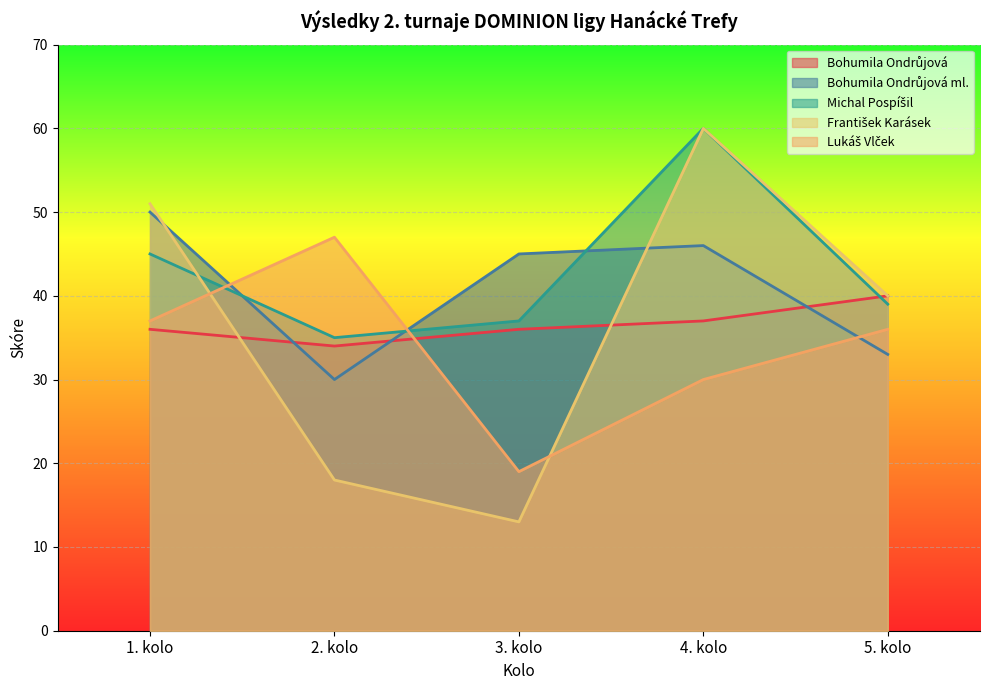

How many lines are shown in the chart?

5